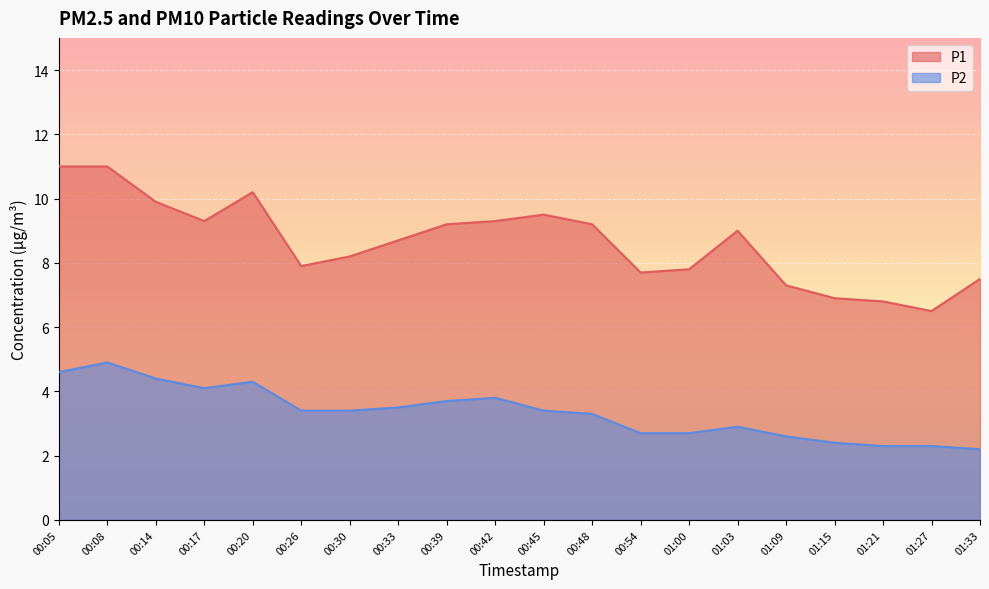

Which series has the largest total across all categories?

P1